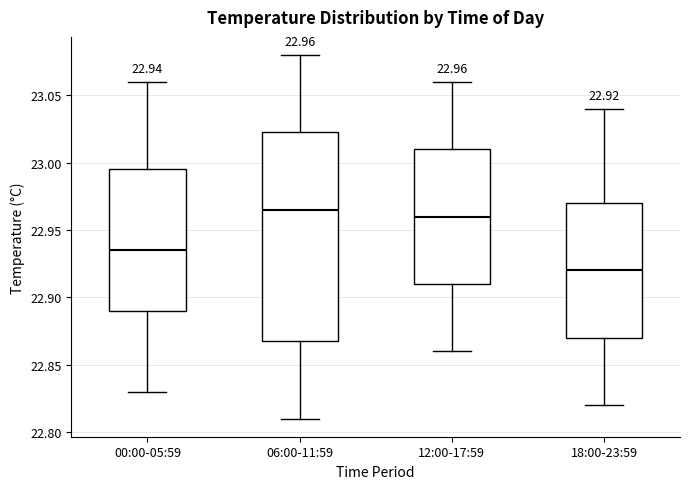

Which box is the tallest, from its lower edge to its upper edge?

06:00-11:59